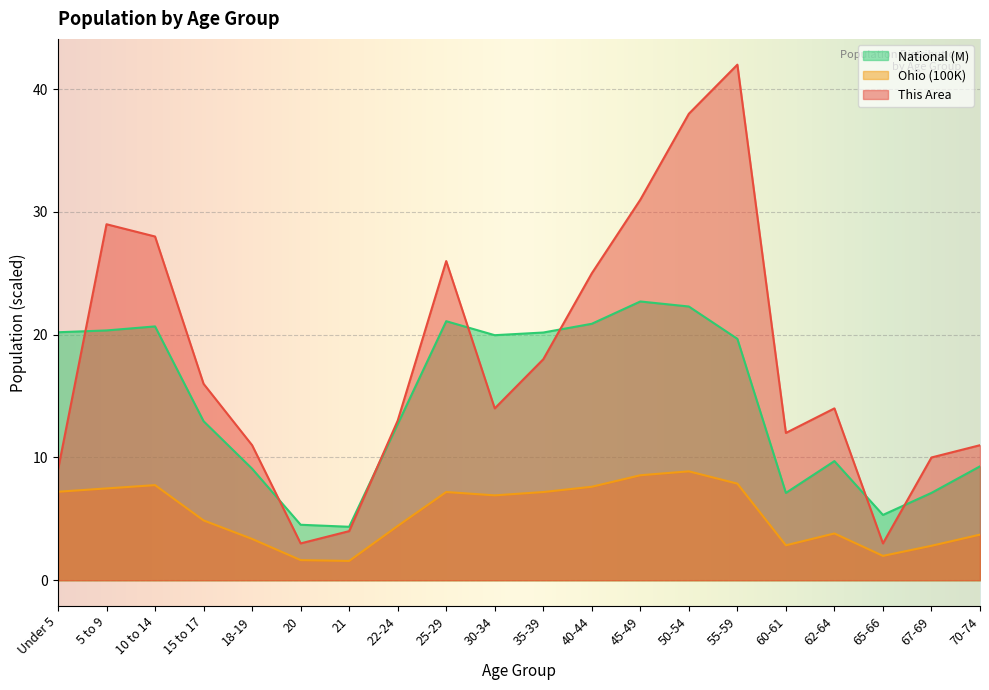

What is the label of the 12th point from the right?

25-29